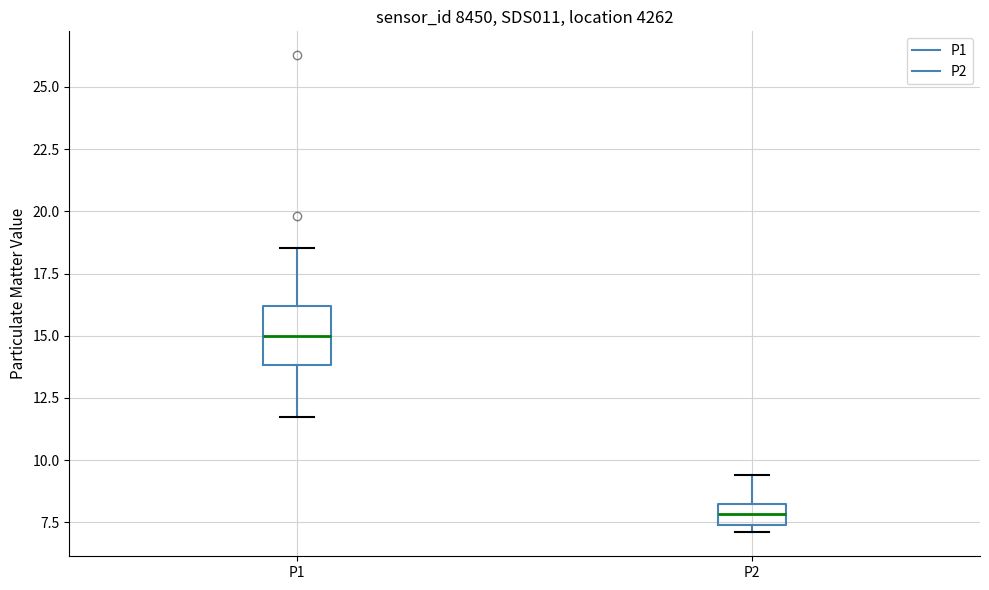

Which box's median line is the highest?

P1